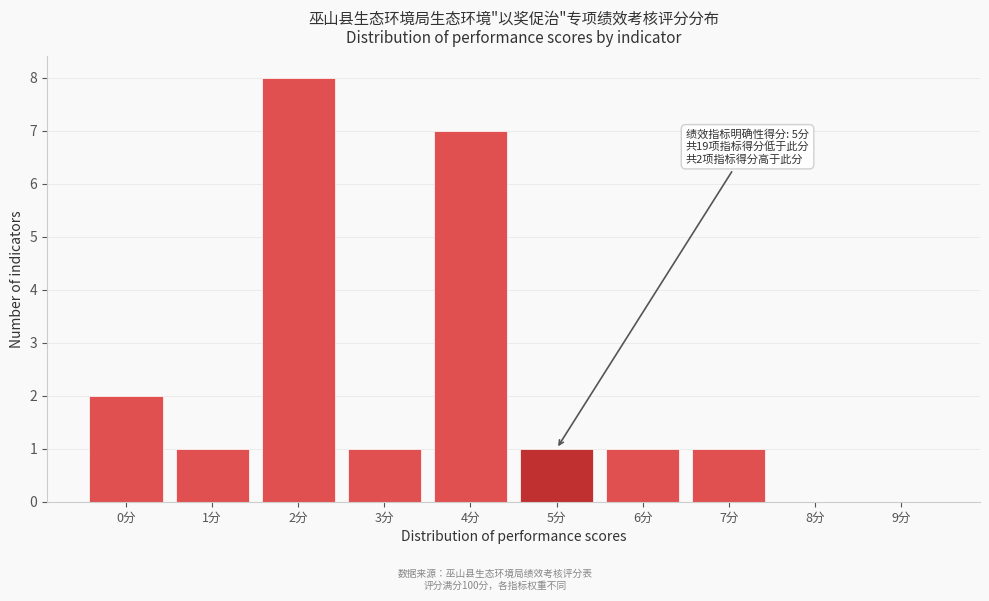

Reading left to right, extract all data points from this chart.

0分=2	1分=1	2分=8	3分=1	4分=7	5分=1	6分=1	7分=1	8分=0	9分=0